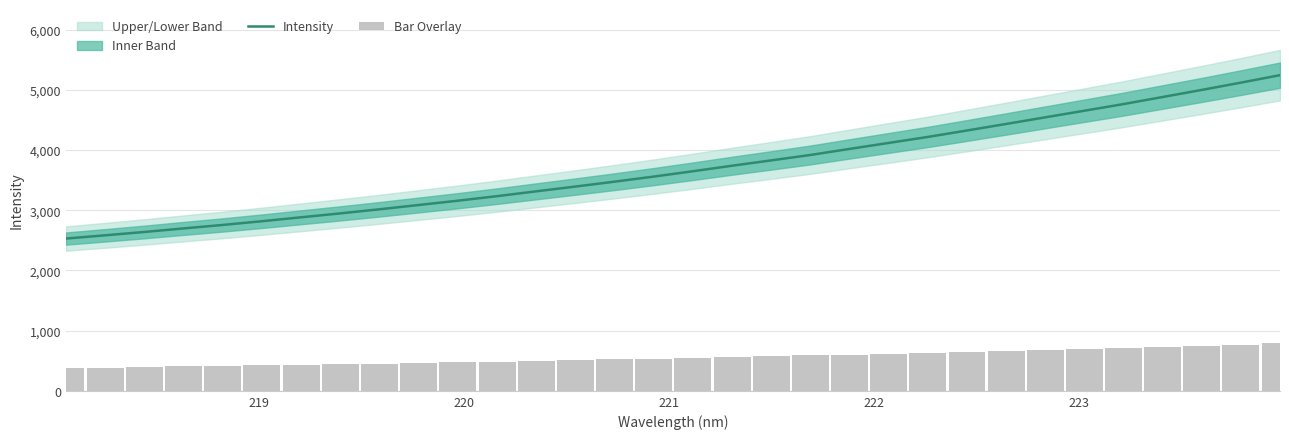

Which series has the largest total across all categories?

Intensity